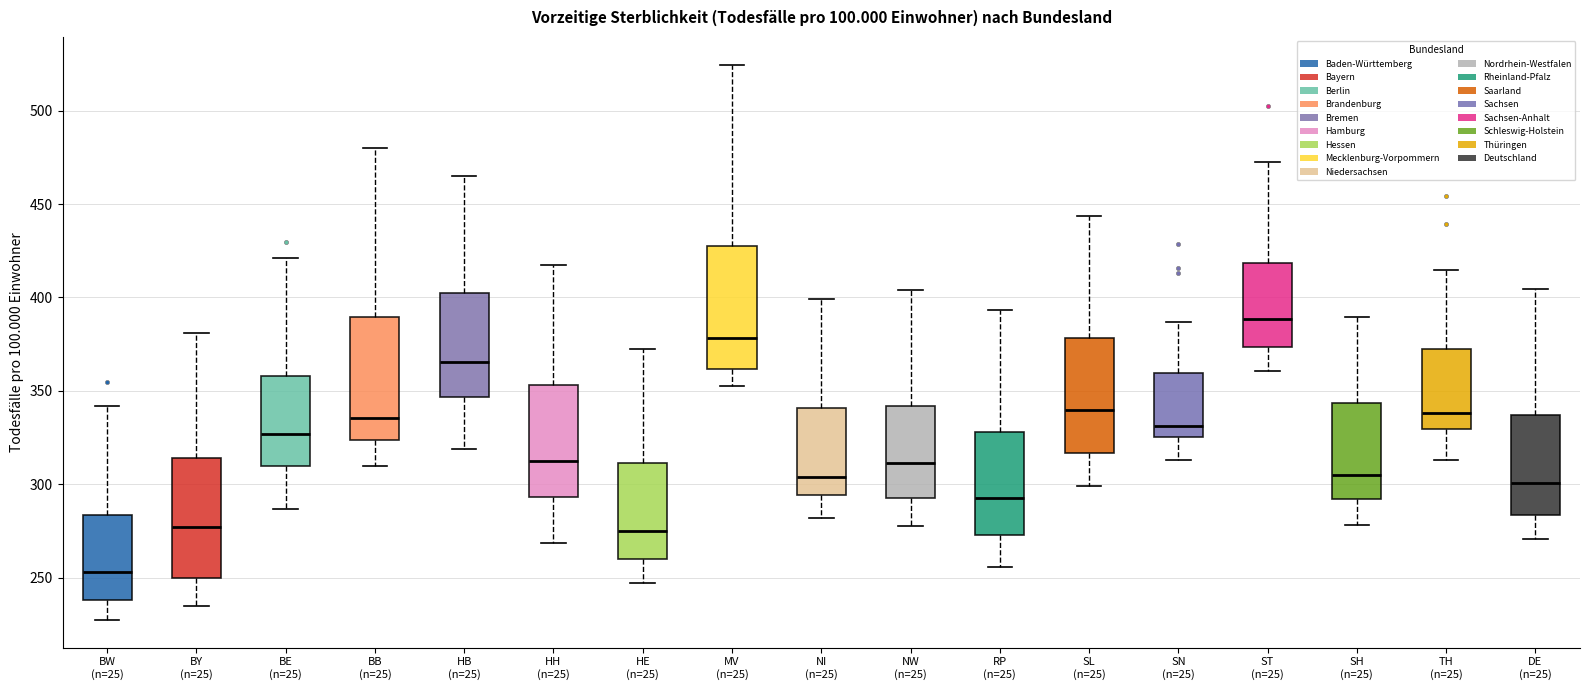

Reading left to right, transcribe this box plot: for each box, give where its median line is, the range the box spans, and where its two whiskers end, as read against the y-axis. The values are not printed on the chart, so give them approximately, as read against the axis.

BW (n=25): median 255, box 240 to 285, whiskers 230 to 340
BY (n=25): median 280, box 250 to 315, whiskers 235 to 380
BE (n=25): median 325, box 310 to 360, whiskers 285 to 420
BB (n=25): median 335, box 325 to 390, whiskers 310 to 480
HB (n=25): median 365, box 345 to 400, whiskers 320 to 465
HH (n=25): median 315, box 295 to 355, whiskers 270 to 415
HE (n=25): median 275, box 260 to 310, whiskers 250 to 370
MV (n=25): median 380, box 360 to 430, whiskers 355 to 525
NI (n=25): median 305, box 295 to 340, whiskers 280 to 400
NW (n=25): median 310, box 295 to 340, whiskers 280 to 405
RP (n=25): median 295, box 275 to 330, whiskers 255 to 395
SL (n=25): median 340, box 315 to 380, whiskers 300 to 445
SN (n=25): median 330, box 325 to 360, whiskers 315 to 385
ST (n=25): median 390, box 375 to 420, whiskers 360 to 475
SH (n=25): median 305, box 290 to 345, whiskers 280 to 390
TH (n=25): median 340, box 330 to 370, whiskers 315 to 415
DE (n=25): median 300, box 285 to 335, whiskers 270 to 405